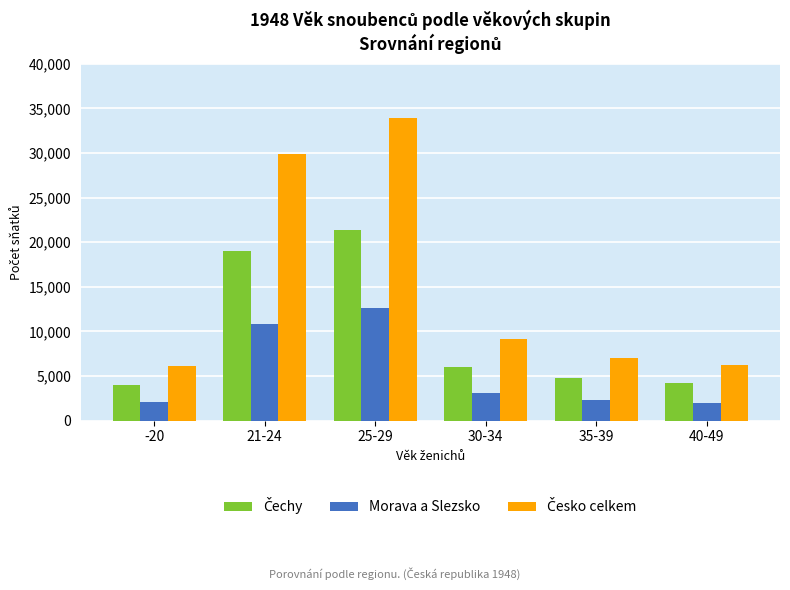

At which category is the sum across all series the highest?

25-29